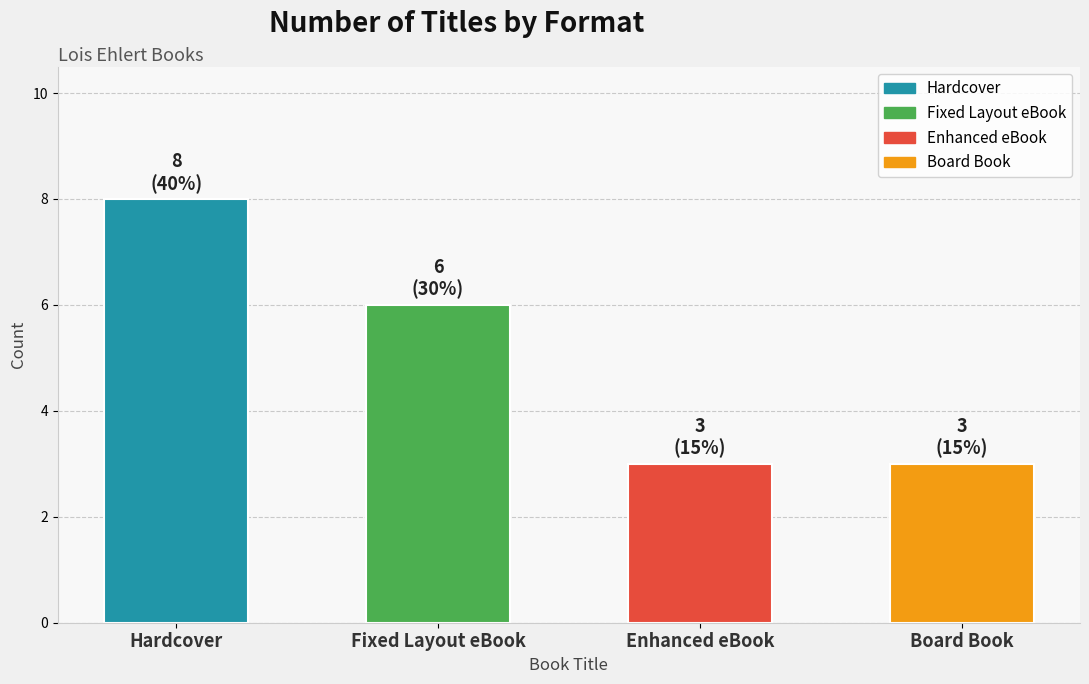

How many data points are less than 6?

2